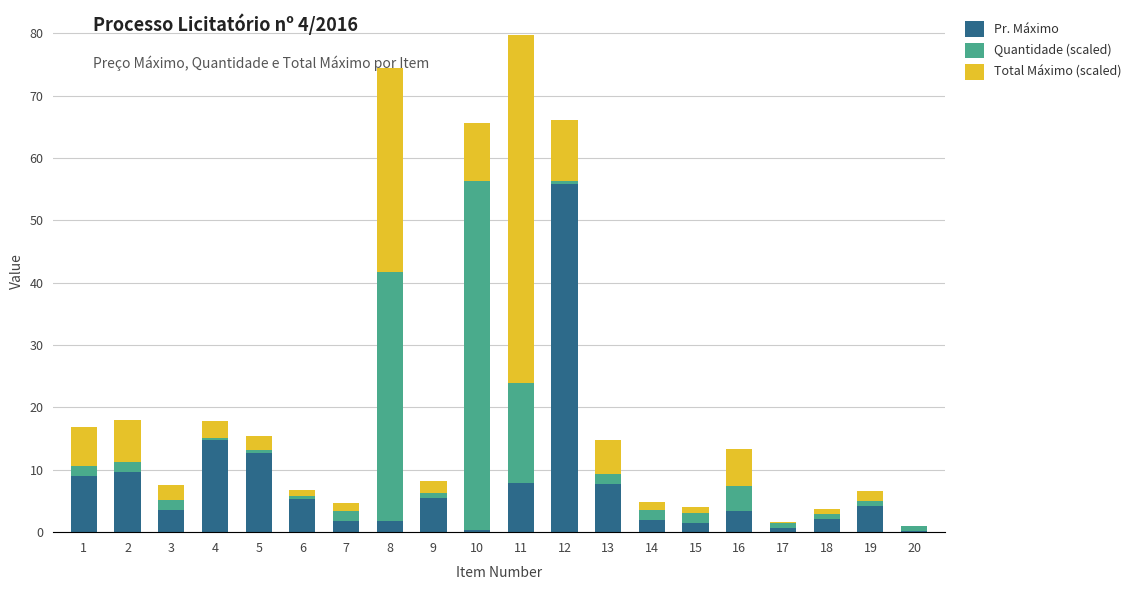

Which category has the highest value in the Pr. Máximo series?

12